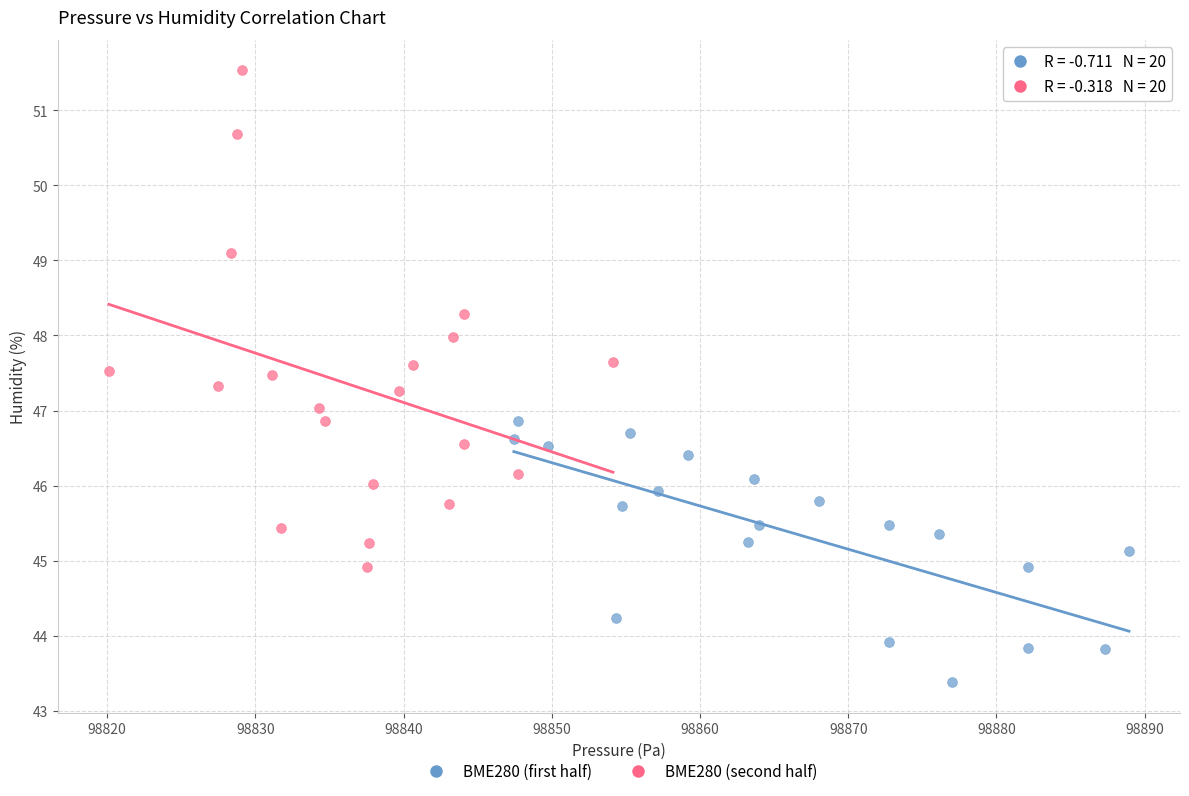

Which series has the widest spread of Y values?

BME280 (second half)